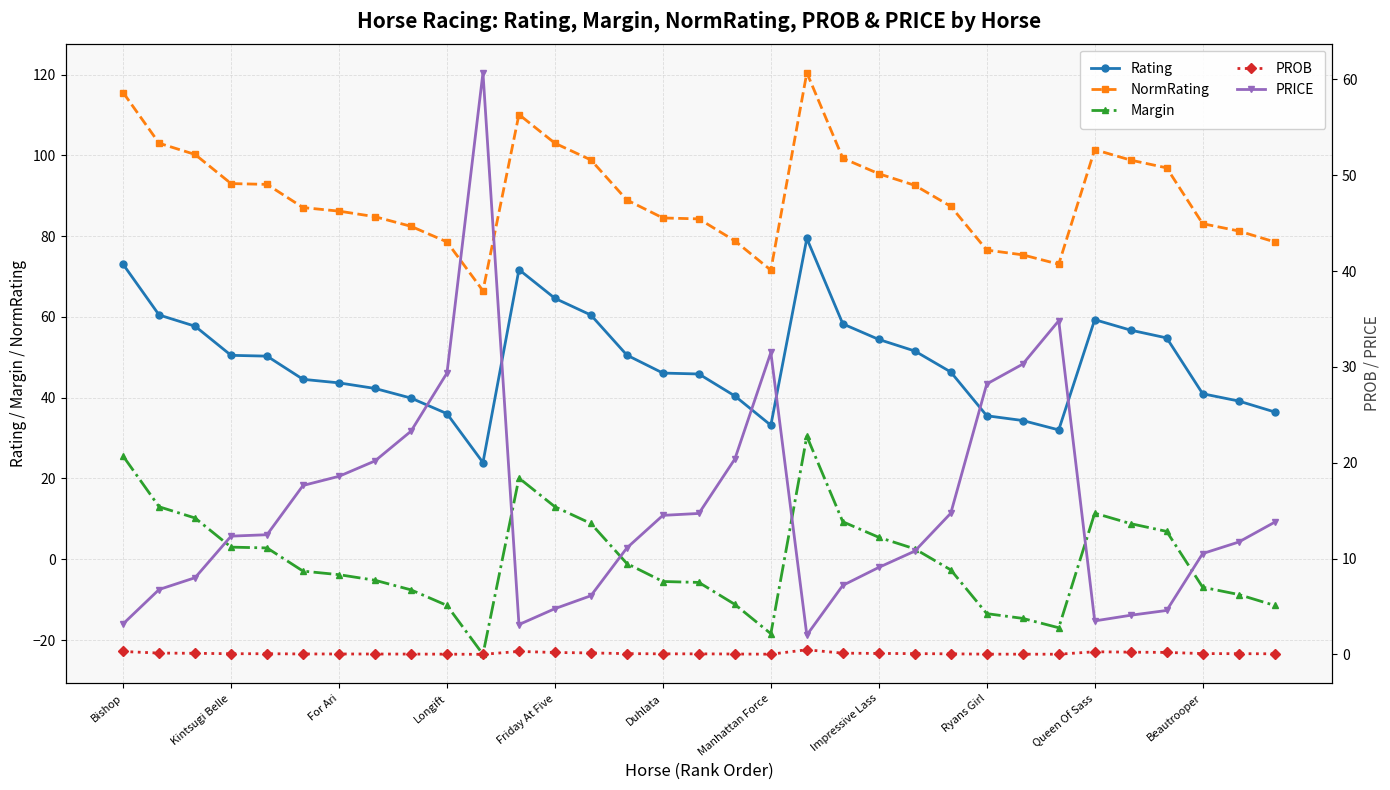

True or false: NormRating has a value of 73.1 at 11.

False